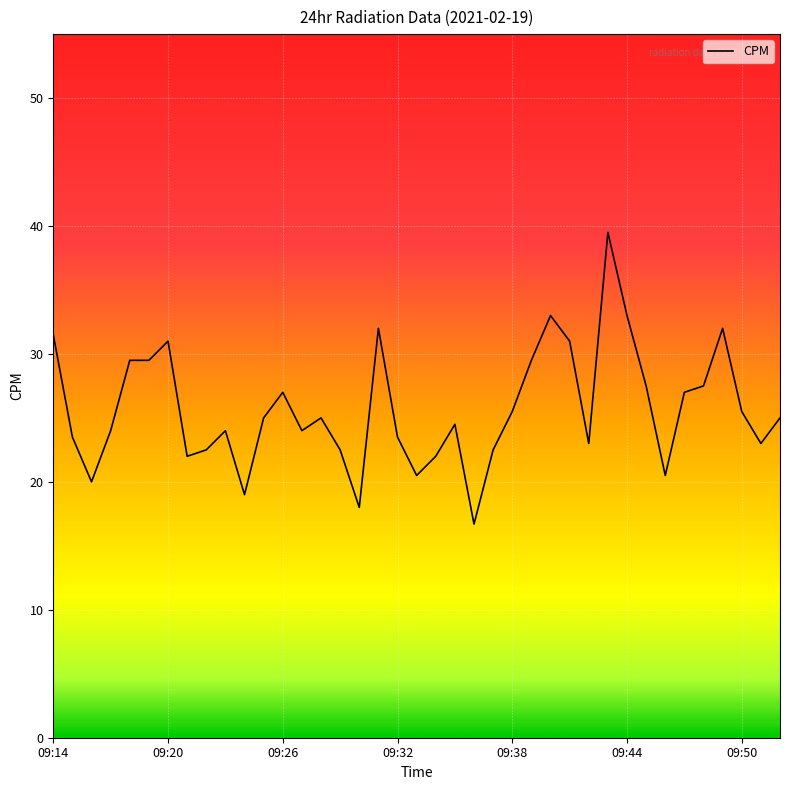

Does the chart have visible grid lines?

Yes